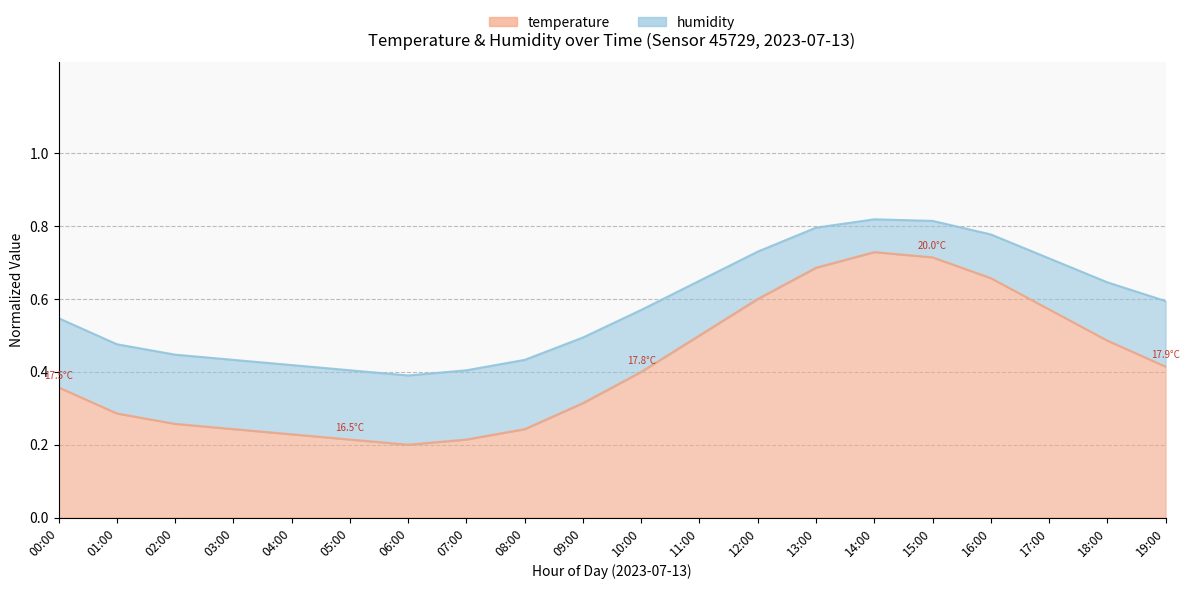

How many interior local valleys (lower than both neighbors) does the data have?

1